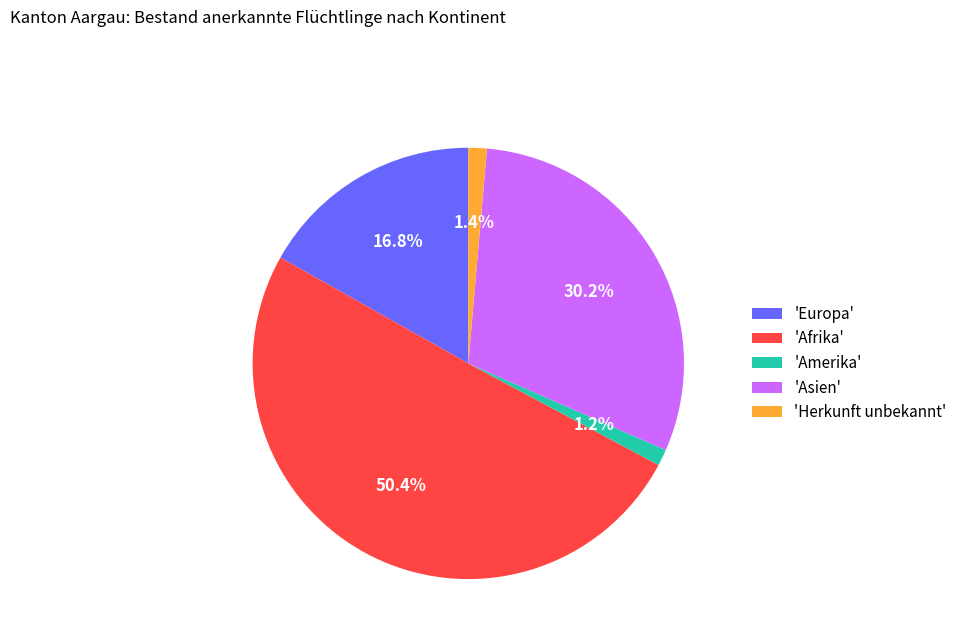

Which category has the biggest portion of the pie?

'Afrika'